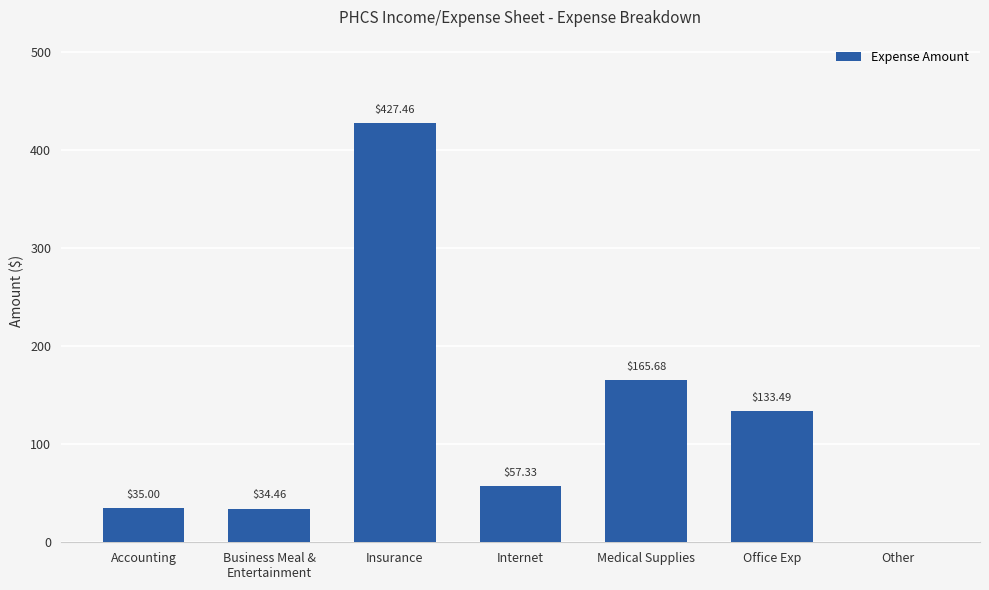

Where is the data nearest to the value 213?

Medical Supplies